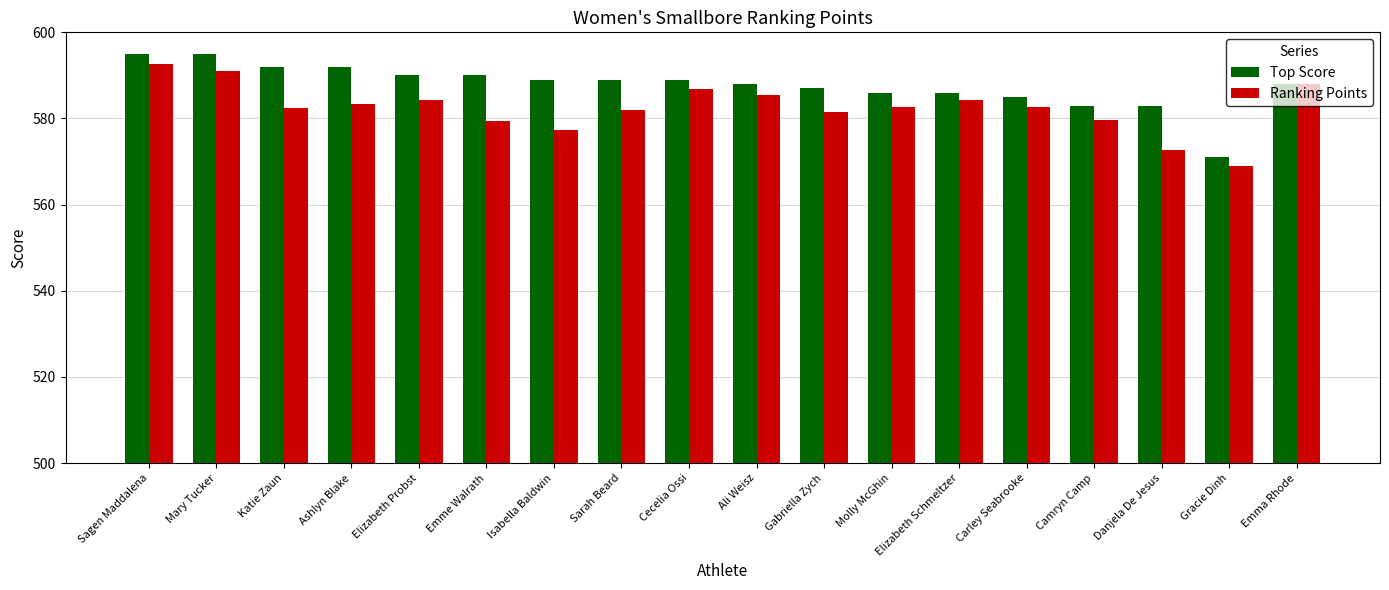

Is it true that Top Score equals 773.9 at Camryn Camp?

False